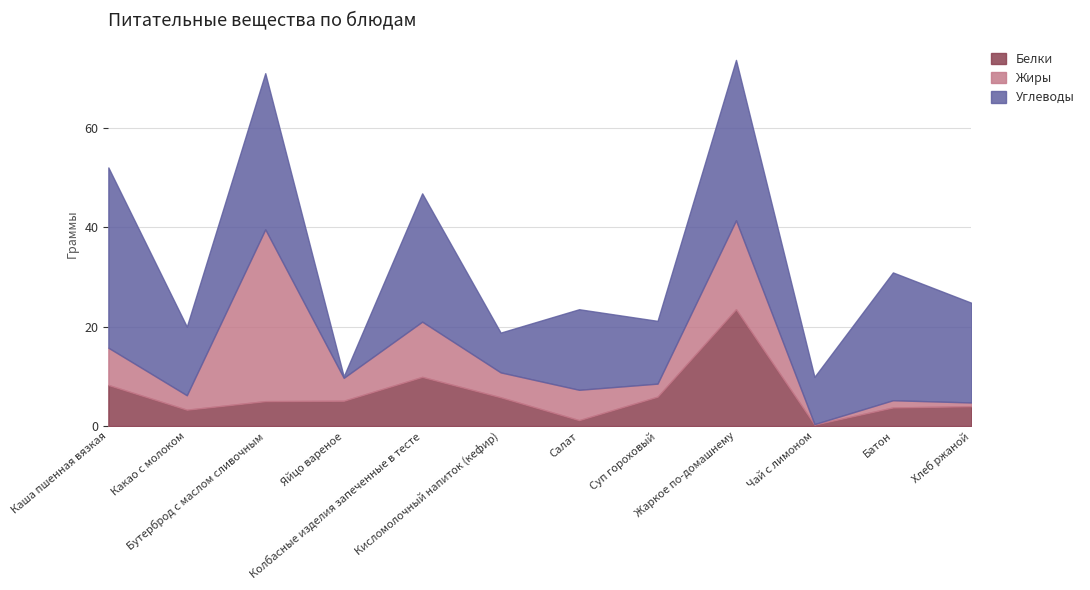

Reading right to left, list all the values displayed in this chart.

Белки: Хлеб ржаной=4.0	Батон=3.8	Чай с лимоном=0.3	Жаркое по-домашнему=23.5	Суп гороховый=5.9	Салат=1.2	Кисломолочный напиток (кефир)=5.8	Колбасные изделия запеченные в тесте=9.9	Яйцо вареное=5.1	Бутерброд с маслом сливочным=5.0	Какао с молоком=3.3	Каша пшенная вязкая=8.3
Жиры: Хлеб ржаной=0.8	Батон=1.4	Чай с лимоном=0.1	Жаркое по-домашнему=17.9	Суп гороховый=2.6	Салат=6.1	Кисломолочный напиток (кефир)=5.0	Колбасные изделия запеченные в тесте=11.1	Яйцо вареное=4.6	Бутерброд с маслом сливочным=34.5	Какао с молоком=2.9	Каша пшенная вязкая=7.5
Углеводы: Хлеб ржаной=20.1	Батон=25.7	Чай с лимоном=9.5	Жаркое по-домашнему=32.2	Суп гороховый=12.6	Салат=16.2	Кисломолочный напиток (кефир)=8.0	Колбасные изделия запеченные в тесте=25.8	Яйцо вареное=0.3	Бутерброд с маслом сливочным=31.4	Какао с молоком=13.8	Каша пшенная вязкая=36.2